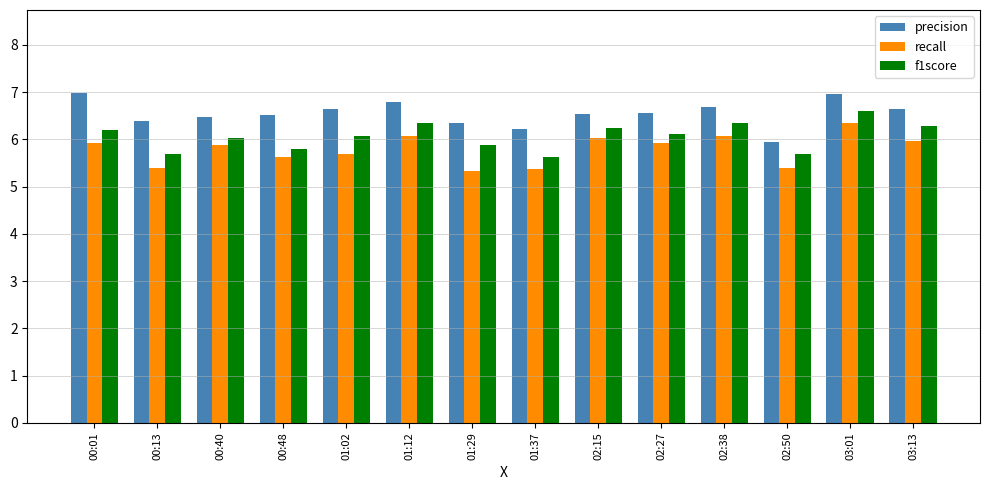

True or false: f1score has a value of 5.9 at 01:29.

True